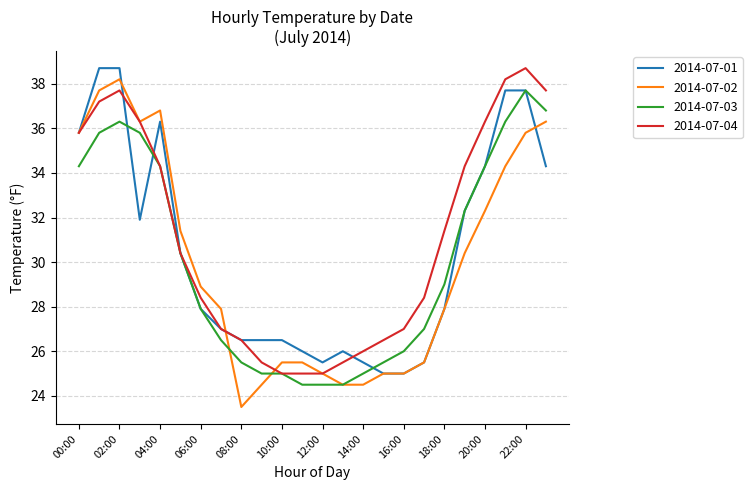

What is the minimum value shown in the chart?

23.5